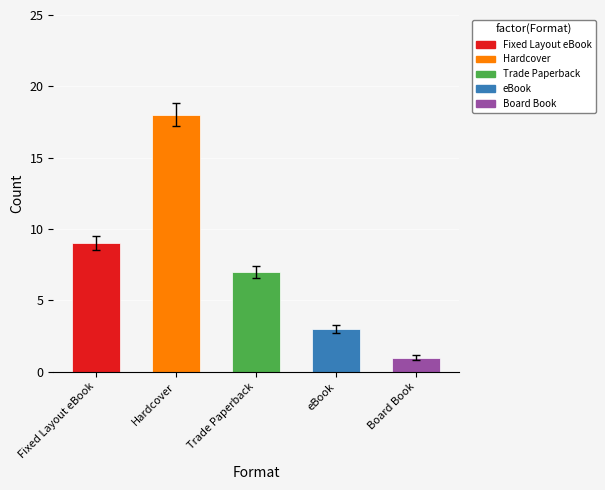

How many bars are there in total?

5